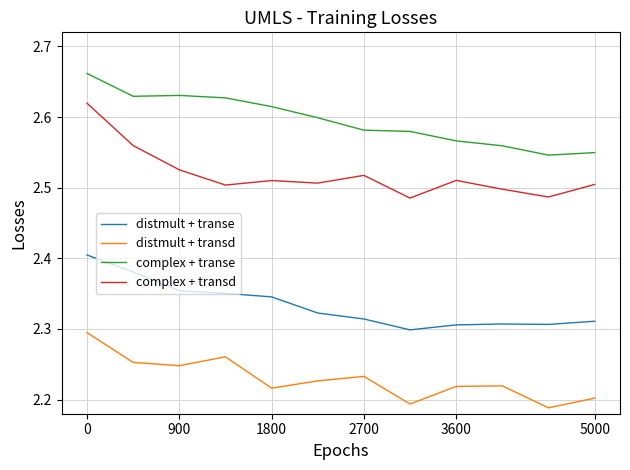

How many interior local valleys does the distmult + transd series have?

4